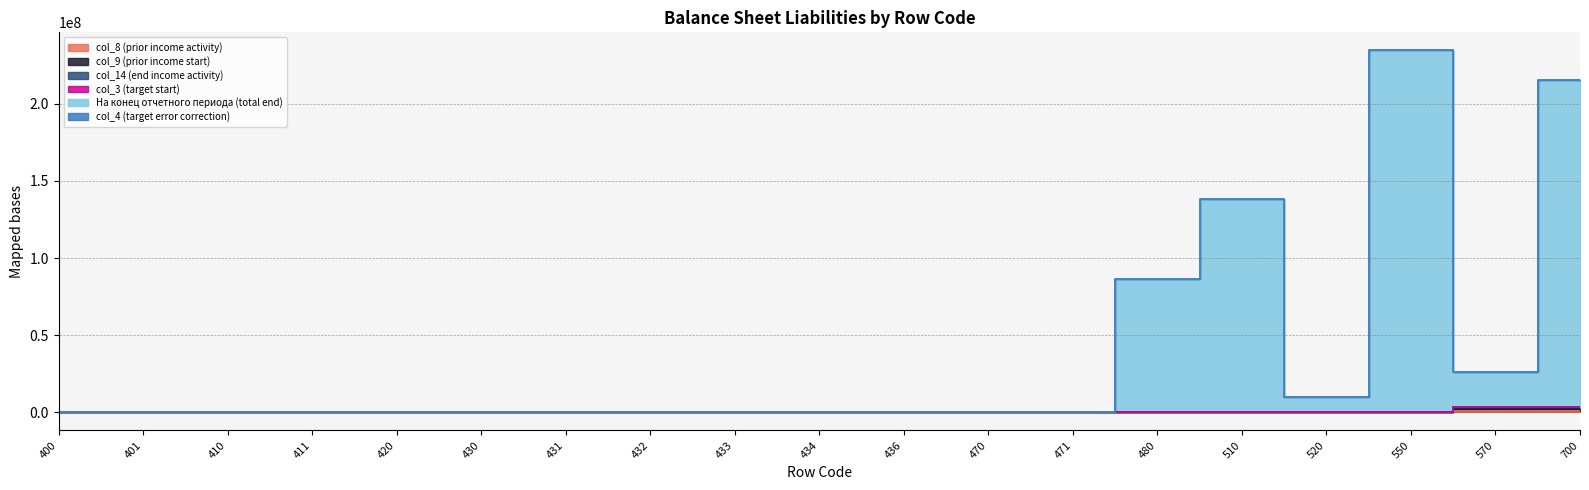

Which category has the highest value in the На конец отчетного периода (total end) series?

550